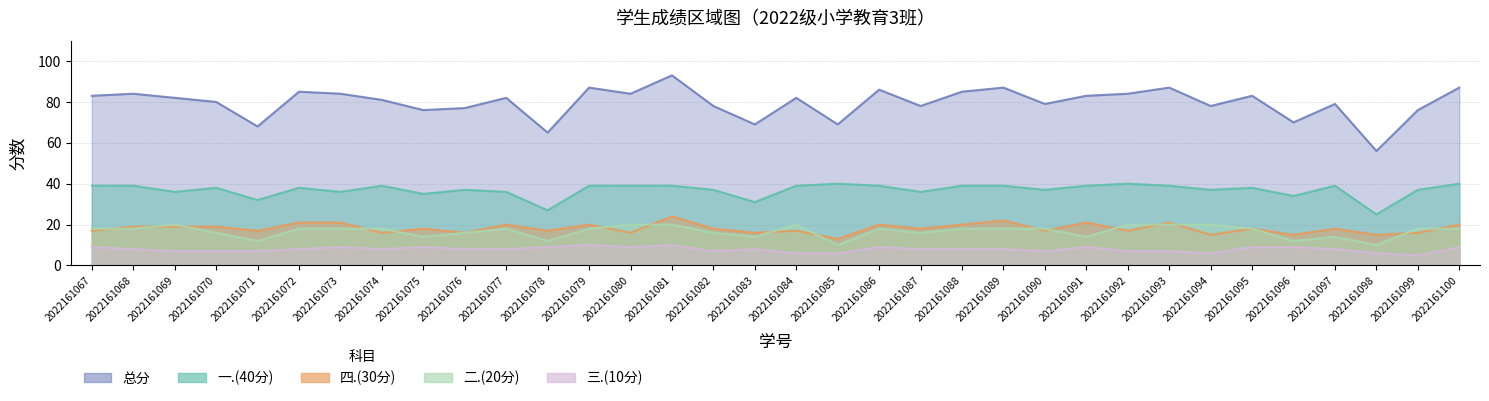

Is the value of 三.(10分) at 2022161081 greater than the value of 总分 at 2022161095?

No